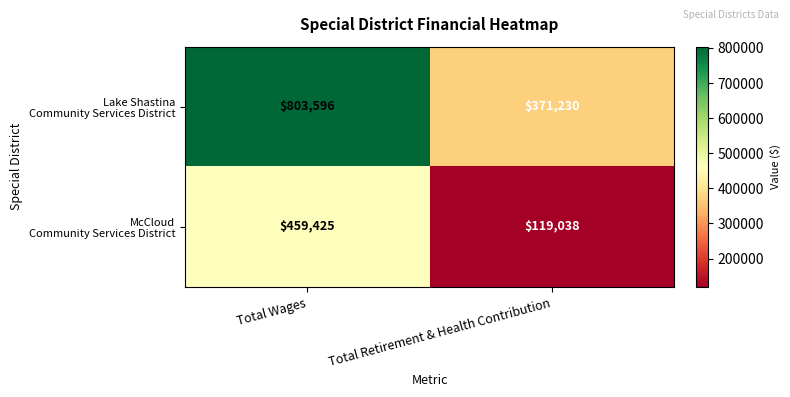

What is the difference between the highest and lowest values at Total Retirement & Health Contribution?

252192